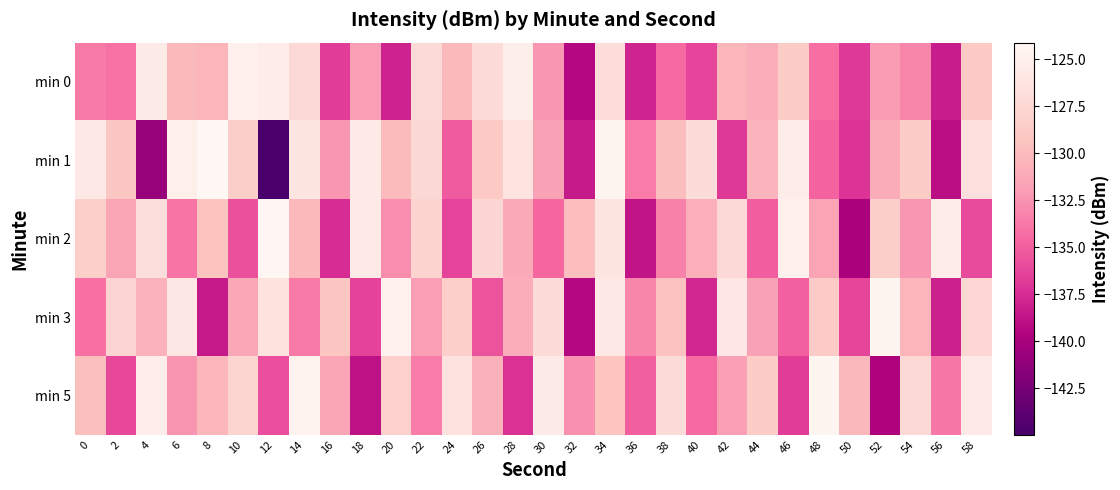

What is the total value across all series at 14?

-641.9